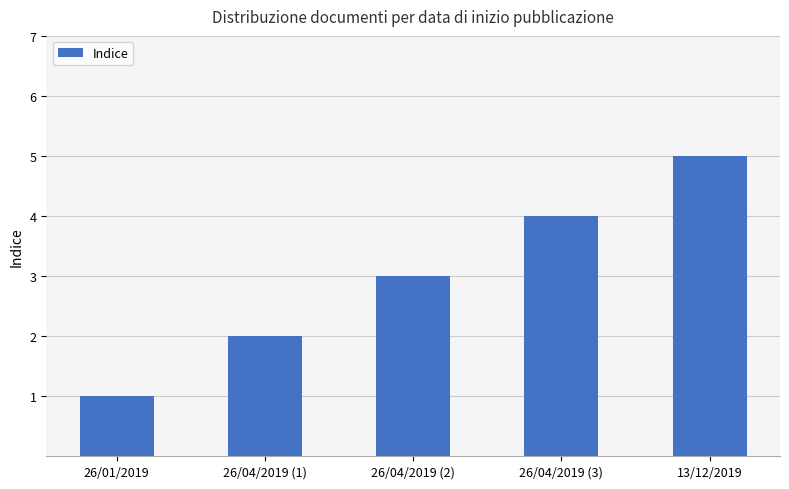

Read the value at 26/04/2019 (2).

3